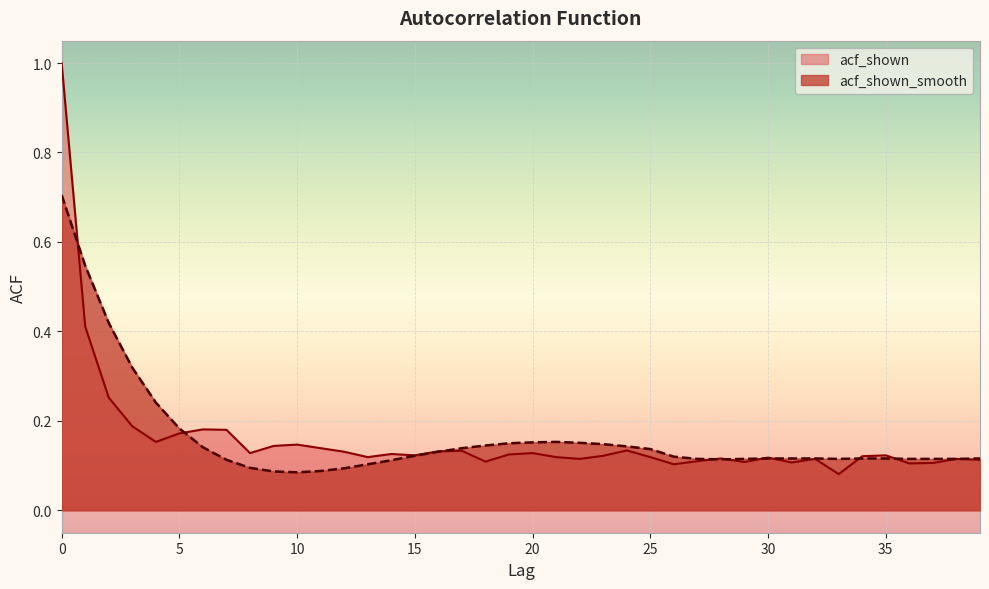

What is the sum of all acf_shown values?

6.4